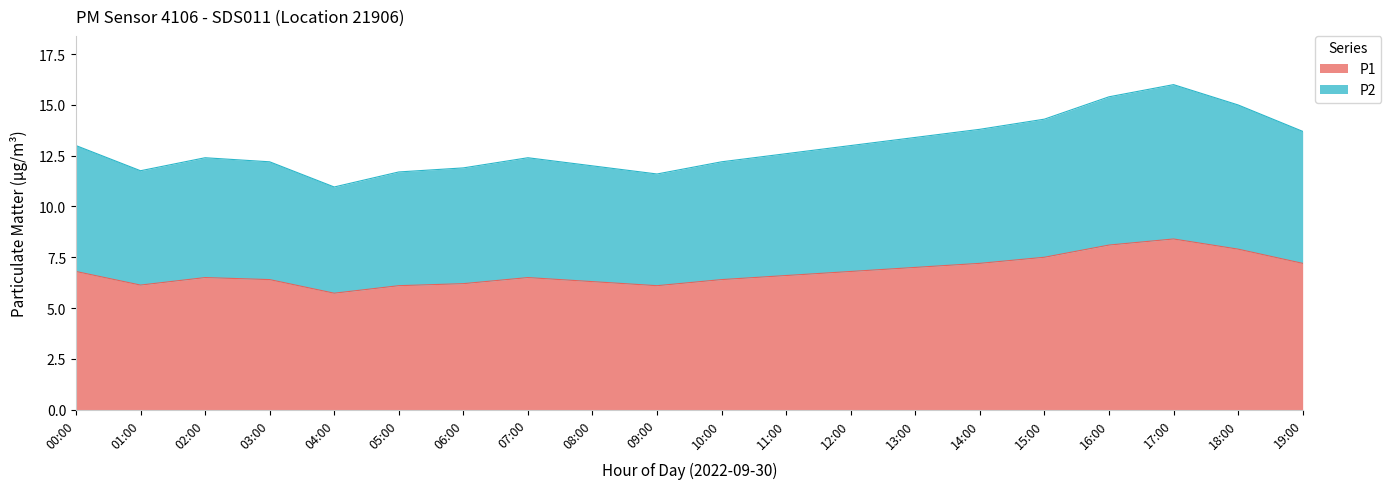

True or false: P2 has a value of 13.8 at 14:00.

True